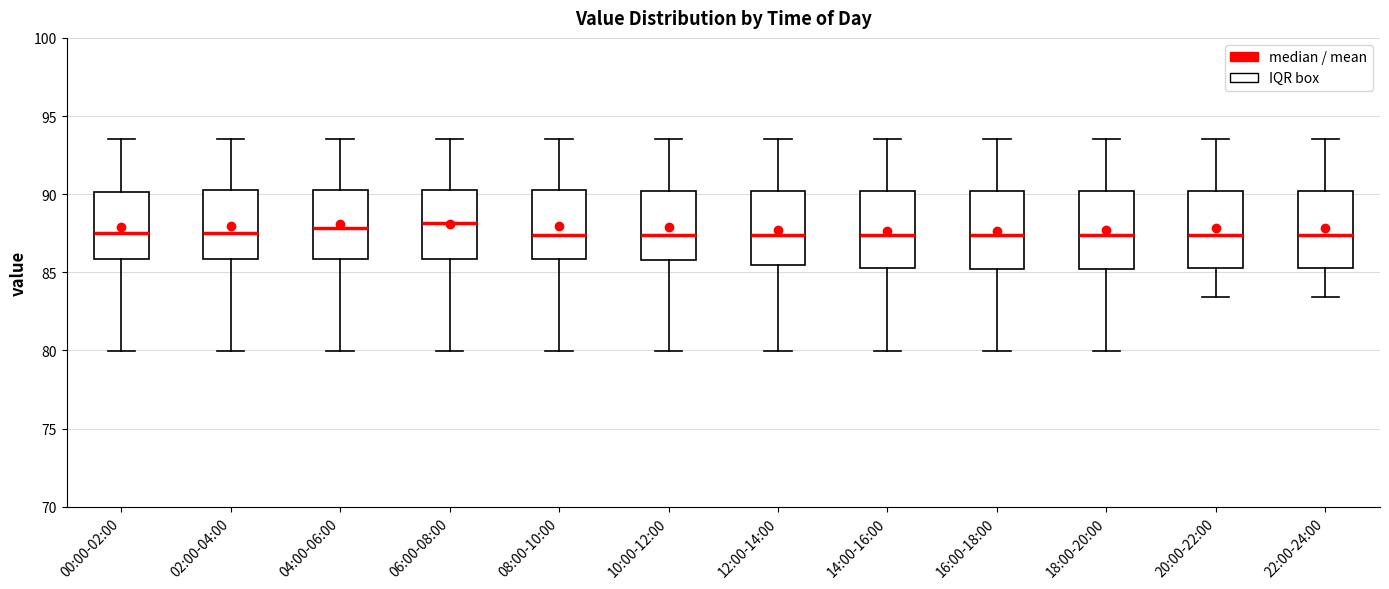

Where is the upper edge of the box for 20:00-22:00 on the y-axis? The values are not printed on the chart, so give them approximately, as read against the axis.

90.0